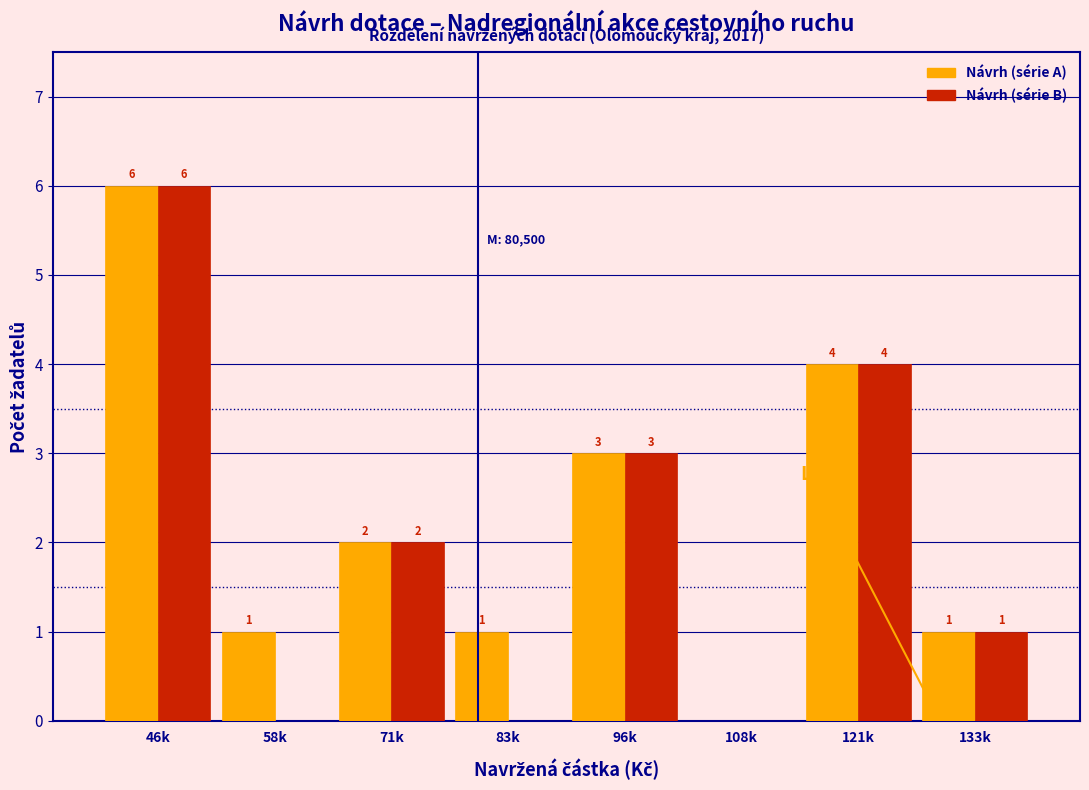

Reading left to right, what are all the values shown in this chart?

Návrh (série A): 46k=6	58k=1	71k=2	83k=1	96k=3	108k=0	121k=4	133k=1
Návrh (série B): 46k=6	58k=0	71k=2	83k=0	96k=3	108k=0	121k=4	133k=1